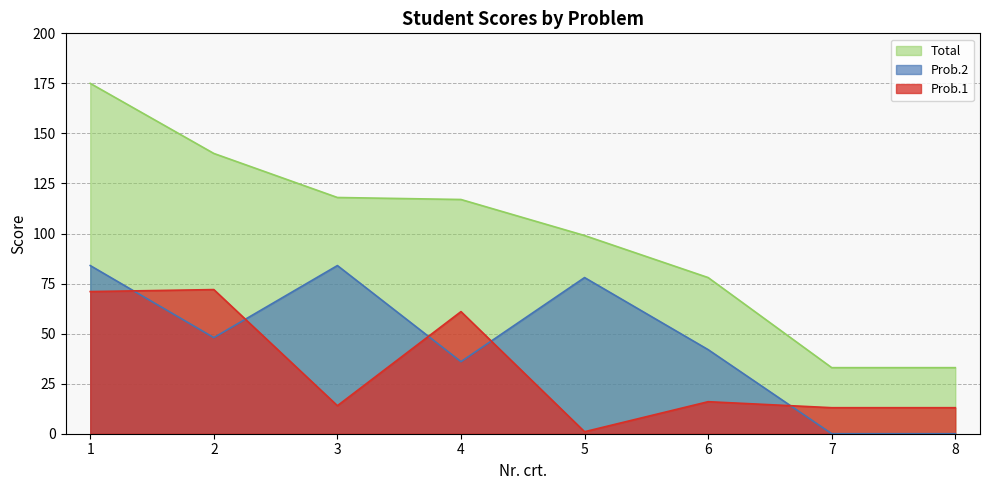

List the series in order of their overall mean, lowest first.

Prob.1, Prob.2, Total